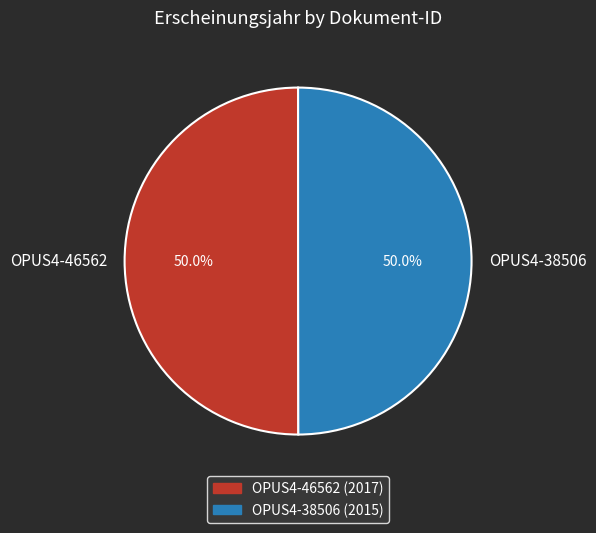

Count the number of slices in the pie.

2